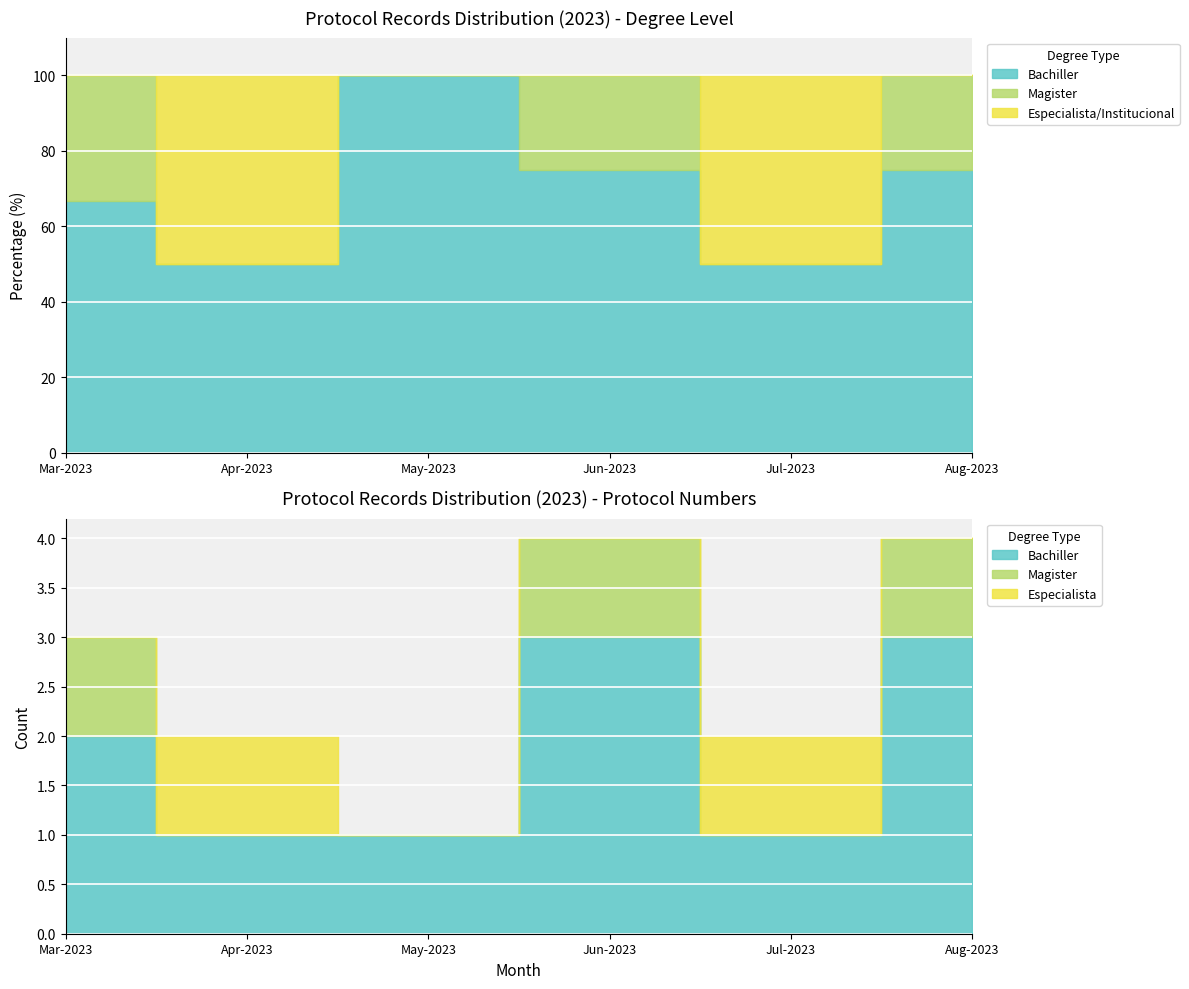

Which series changed the most between 2023-03-17 and 2023-05-30?

MAGISTER